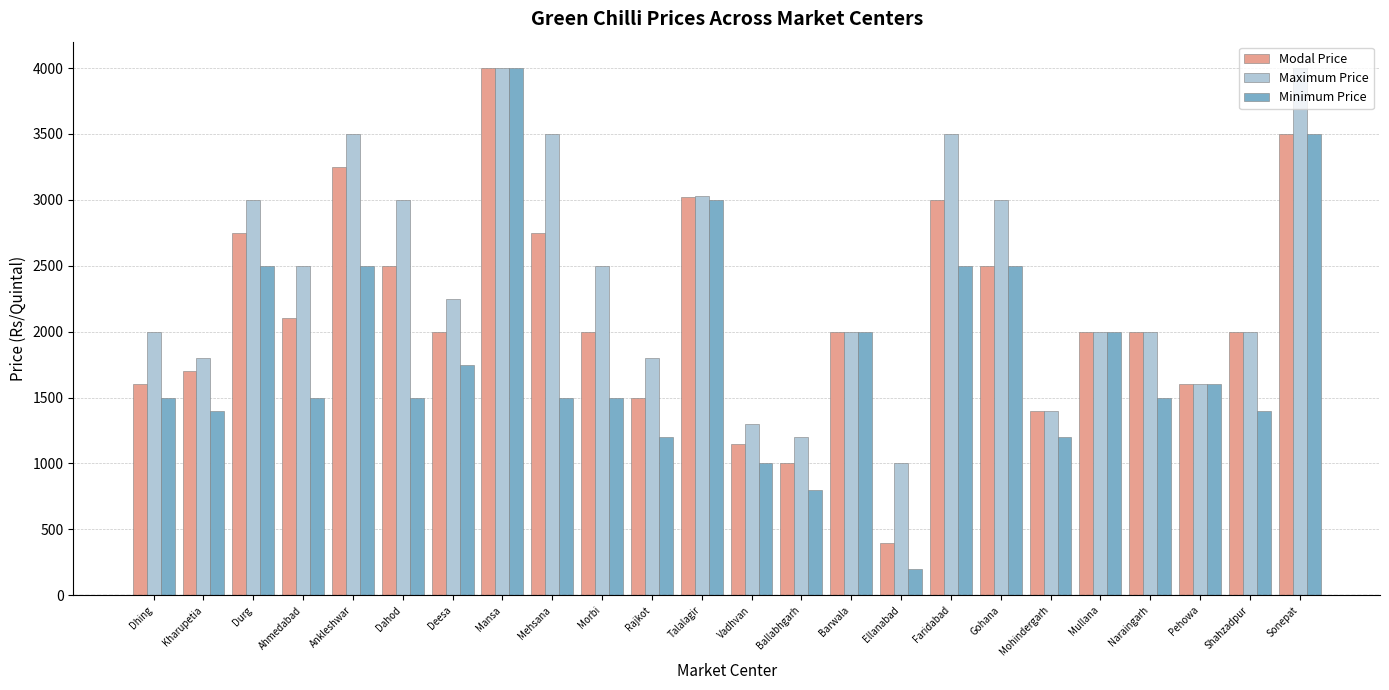

How many bars are there in total?

72